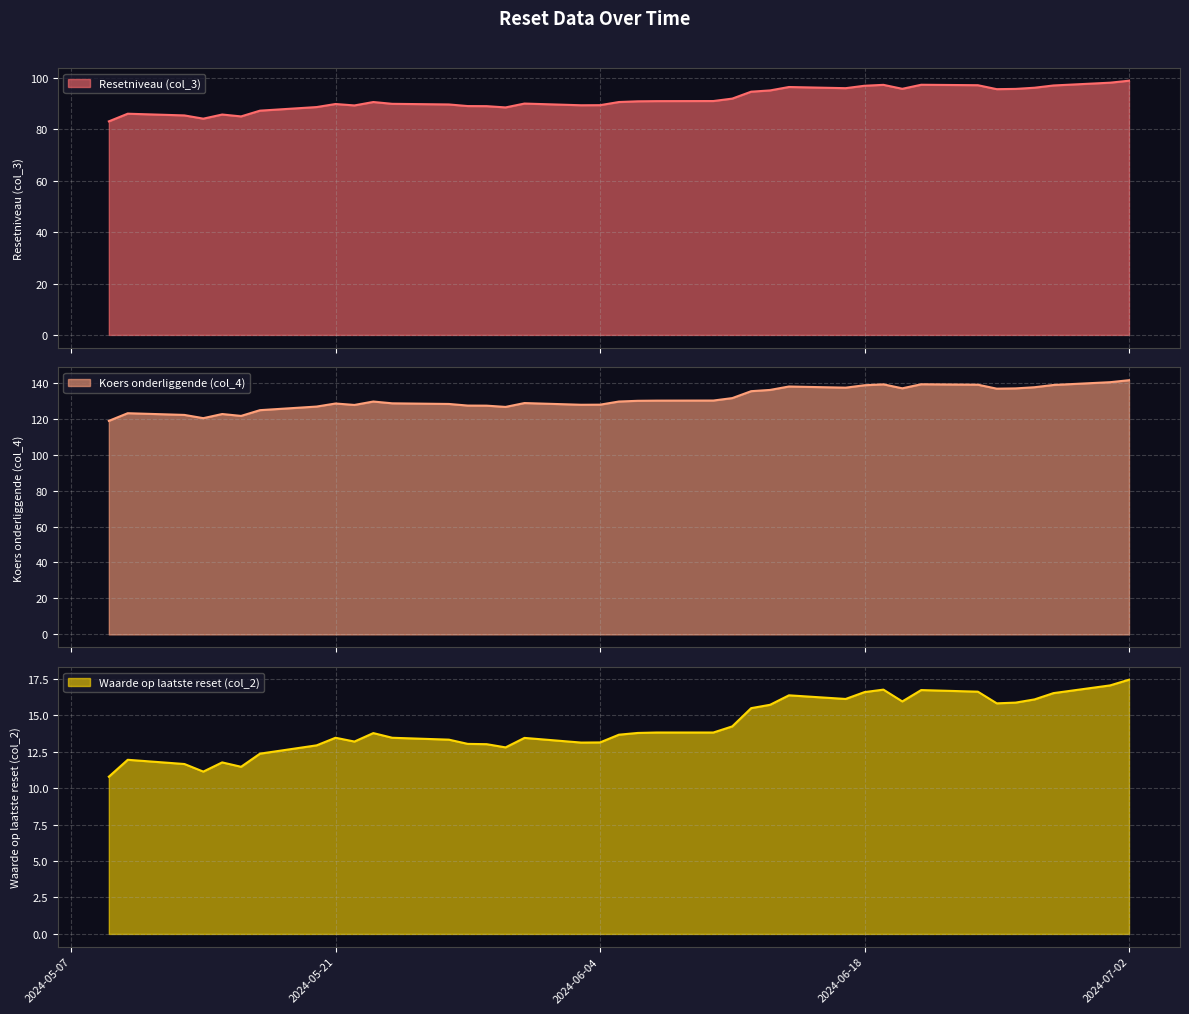

What is the lowest value of the Resetniveau (col_3) series?

83.1